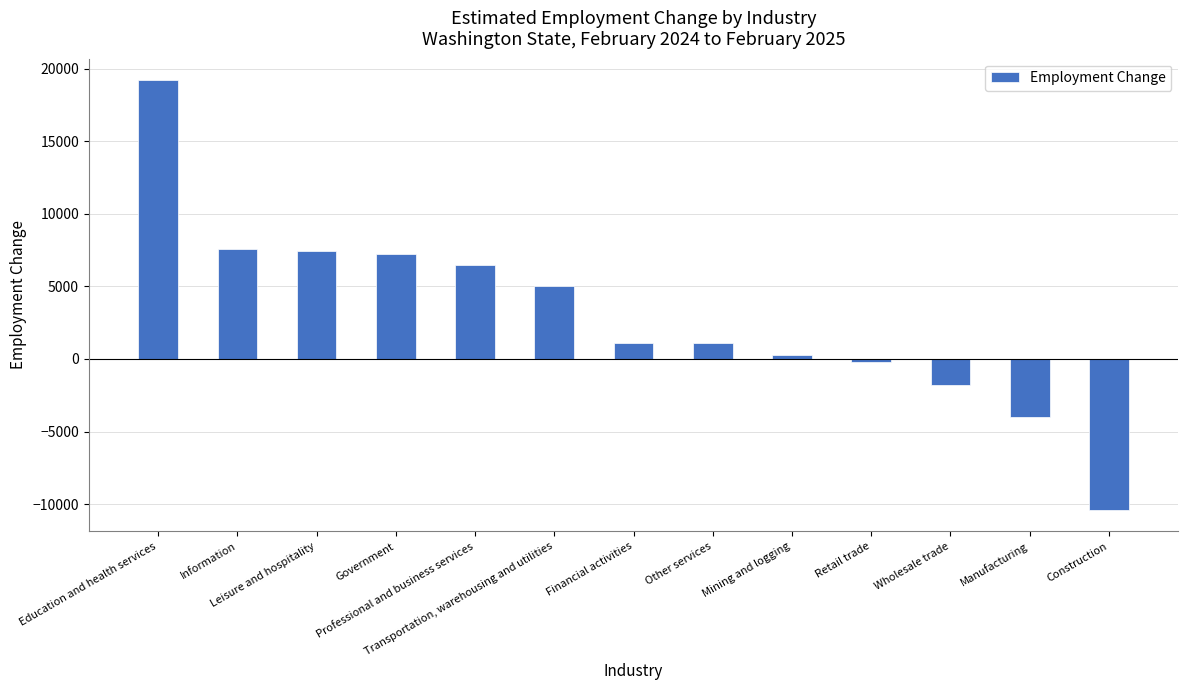

The chart shows a value of -6624 at Manufacturing. True or false?

False